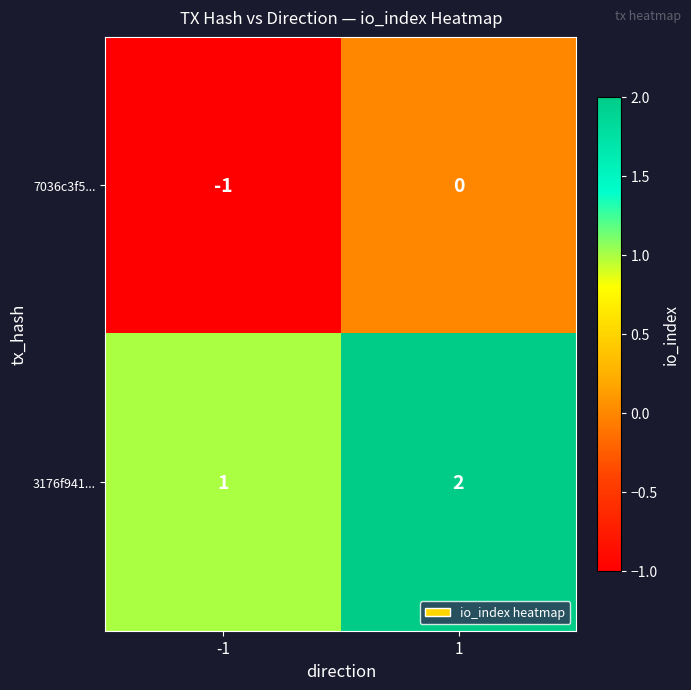

At 1, list the series in order from largest to smallest.

3176f941..., 7036c3f5...